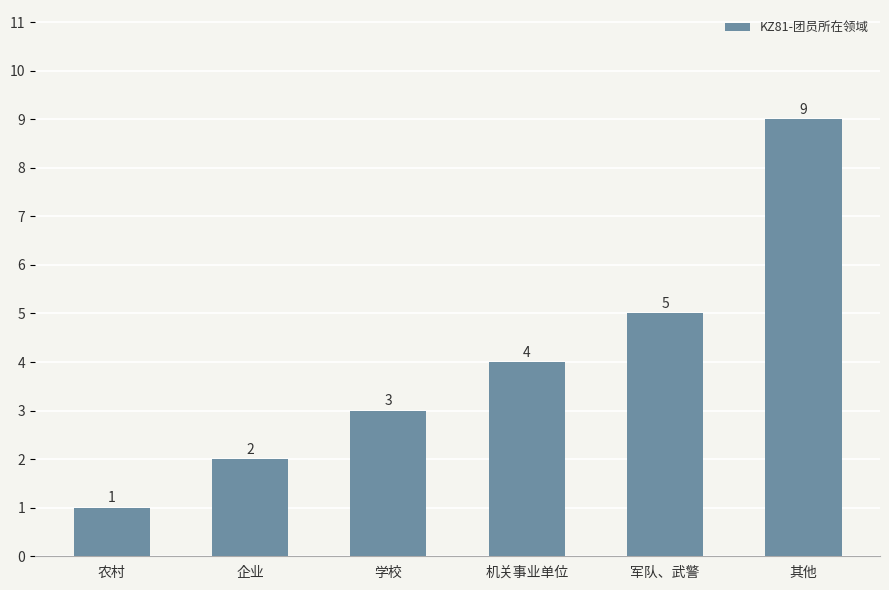

At which label is the value closest to 5?

军队、武警